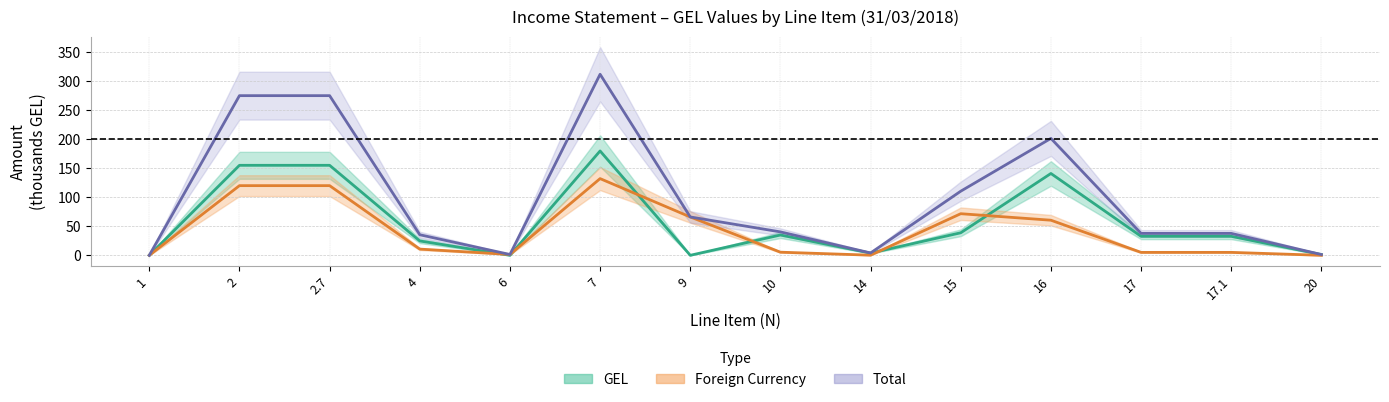

What are all the series names shown in the legend?

GEL, Foreign Currency, Total